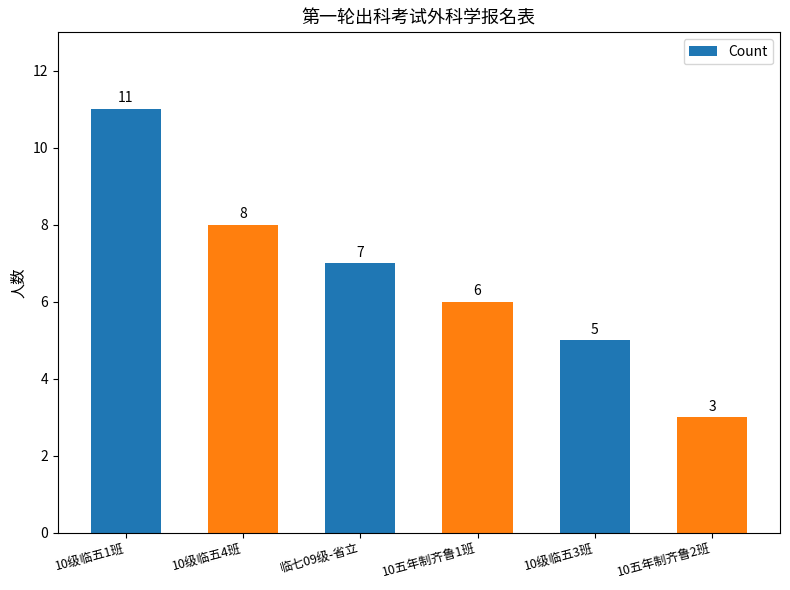

The chart shows a value of 3 at 10级临五3班. True or false?

False